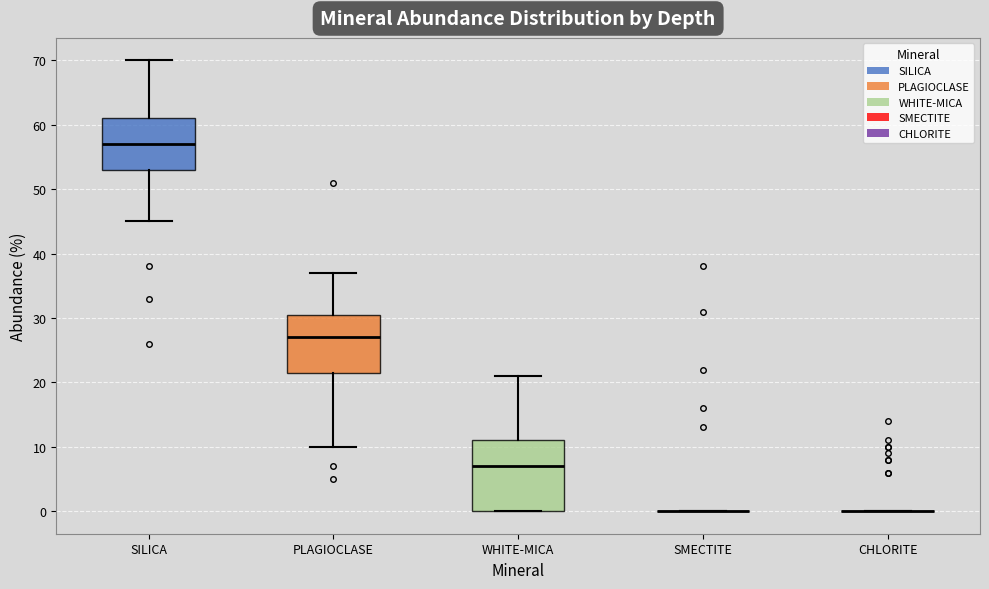

Where is the lower edge of the box for SILICA on the y-axis? The values are not printed on the chart, so give them approximately, as read against the axis.

53